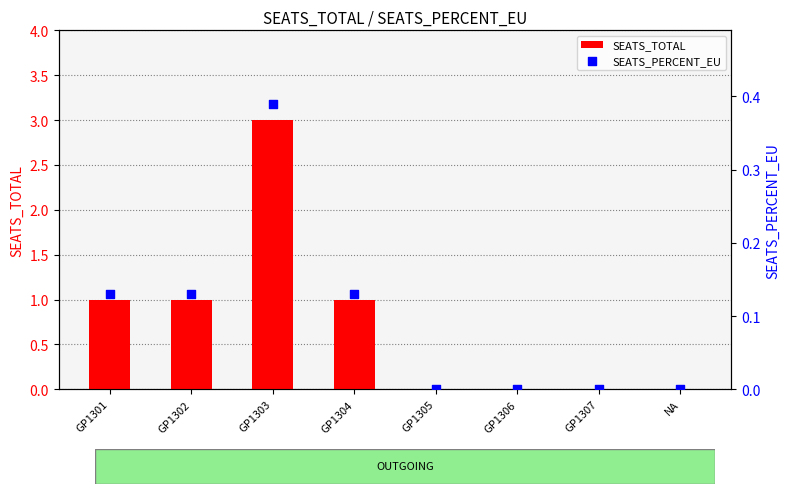

Is the value of SEATS_TOTAL at GP1303 greater than the value of SEATS_PERCENT_EU at GP1302?

Yes